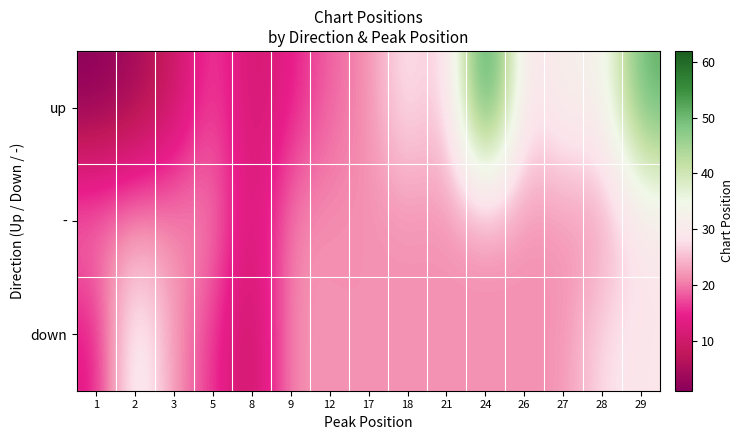

What is the smallest value displayed?

1.0